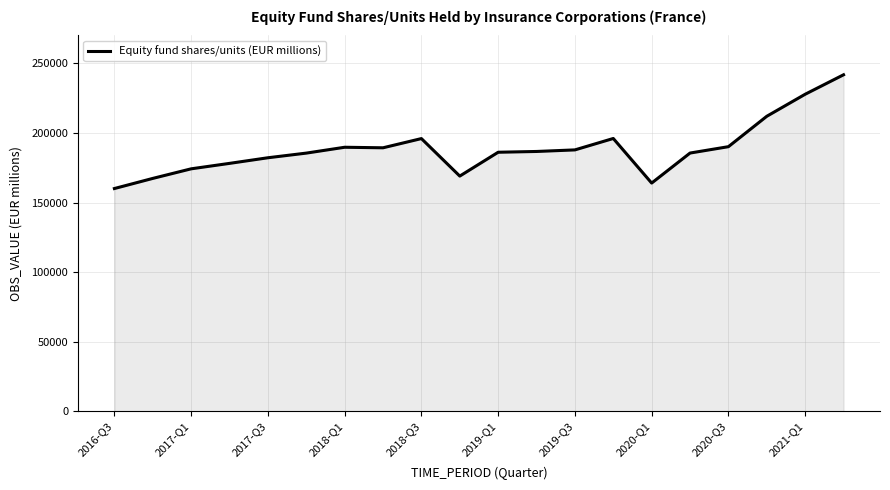

What is the difference between the maximum and minimum values?

81728